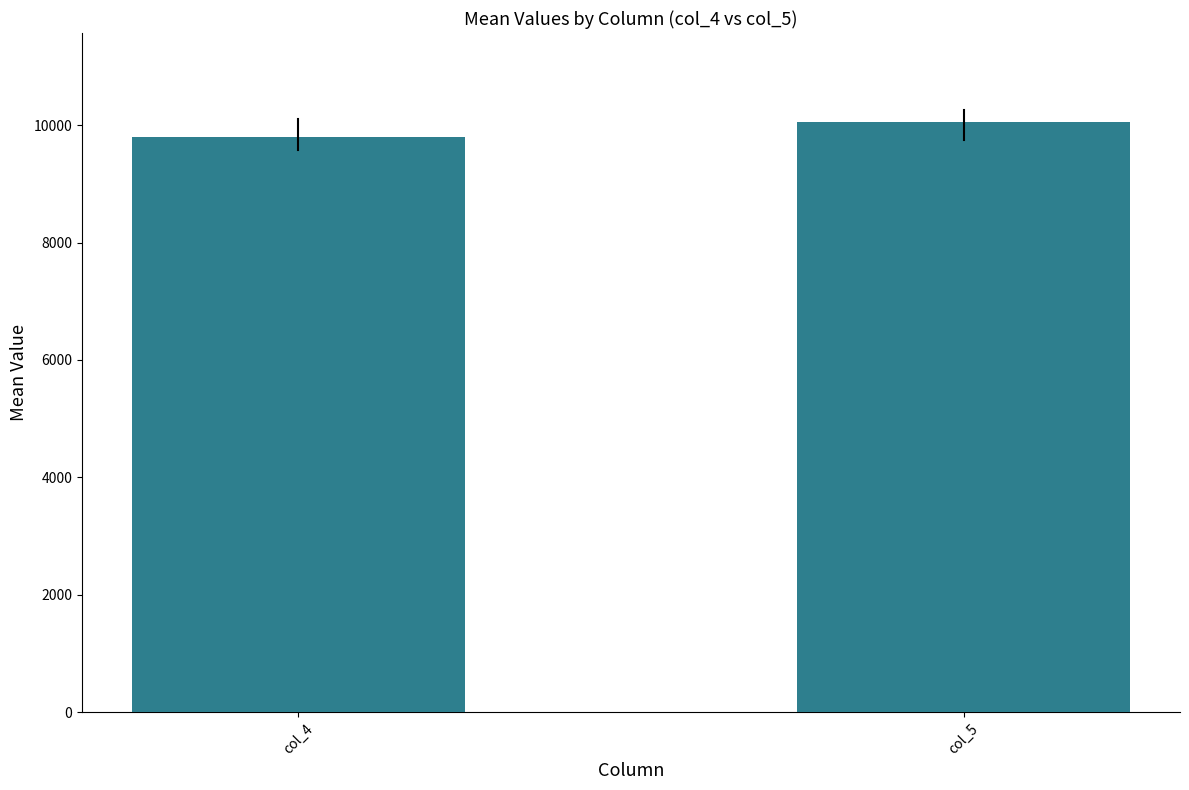

Reading right to left, list all the values displayed in this chart.

10060.1	9791.2